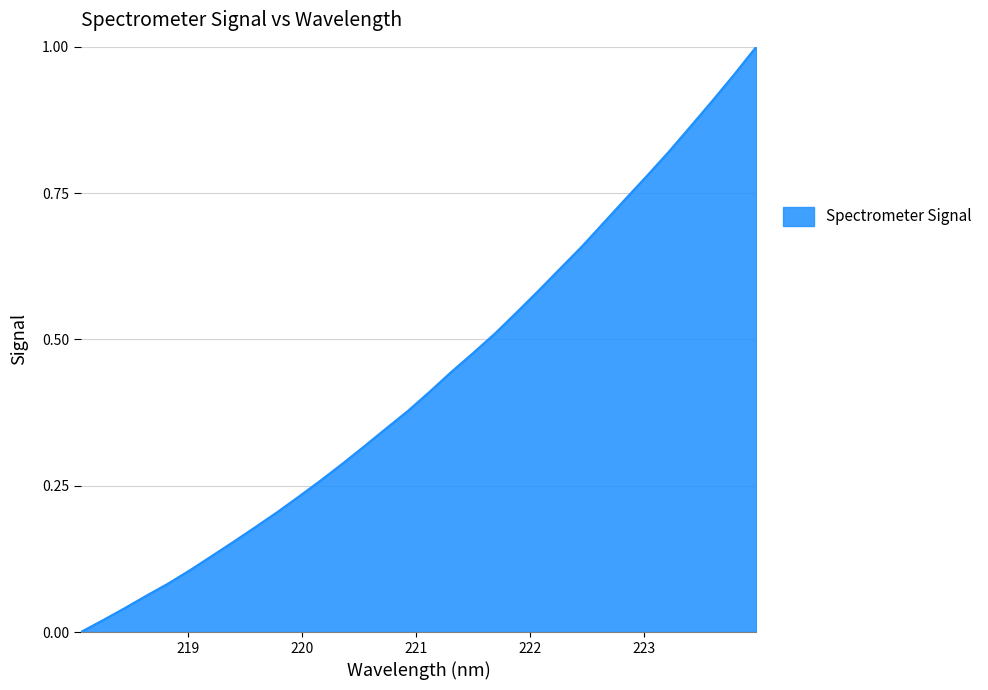

What is the difference between the second highest and second lowest values?

0.9